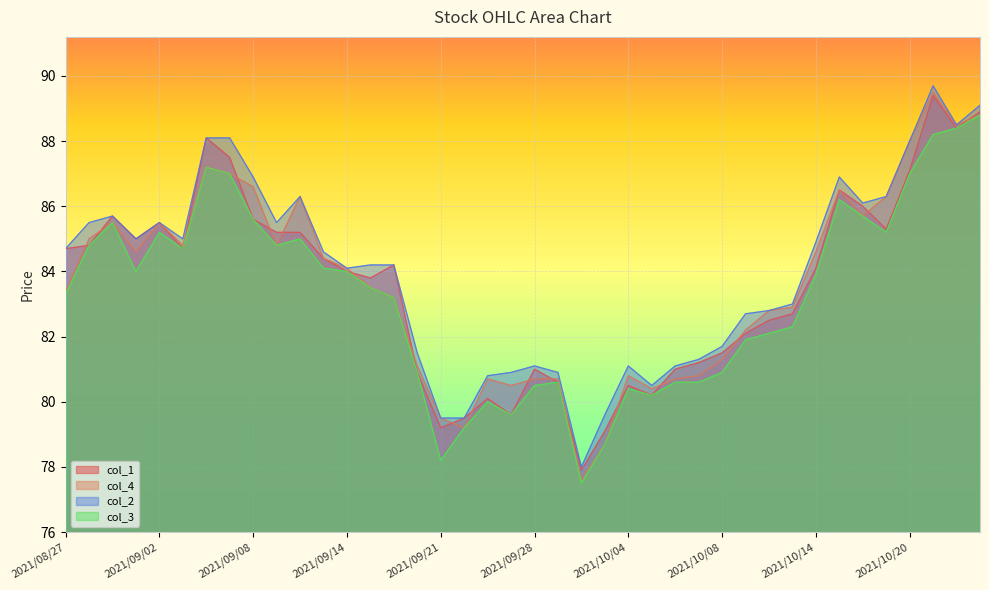

The col_1 series shows 140.3 at 2021/09/06. True or false?

False